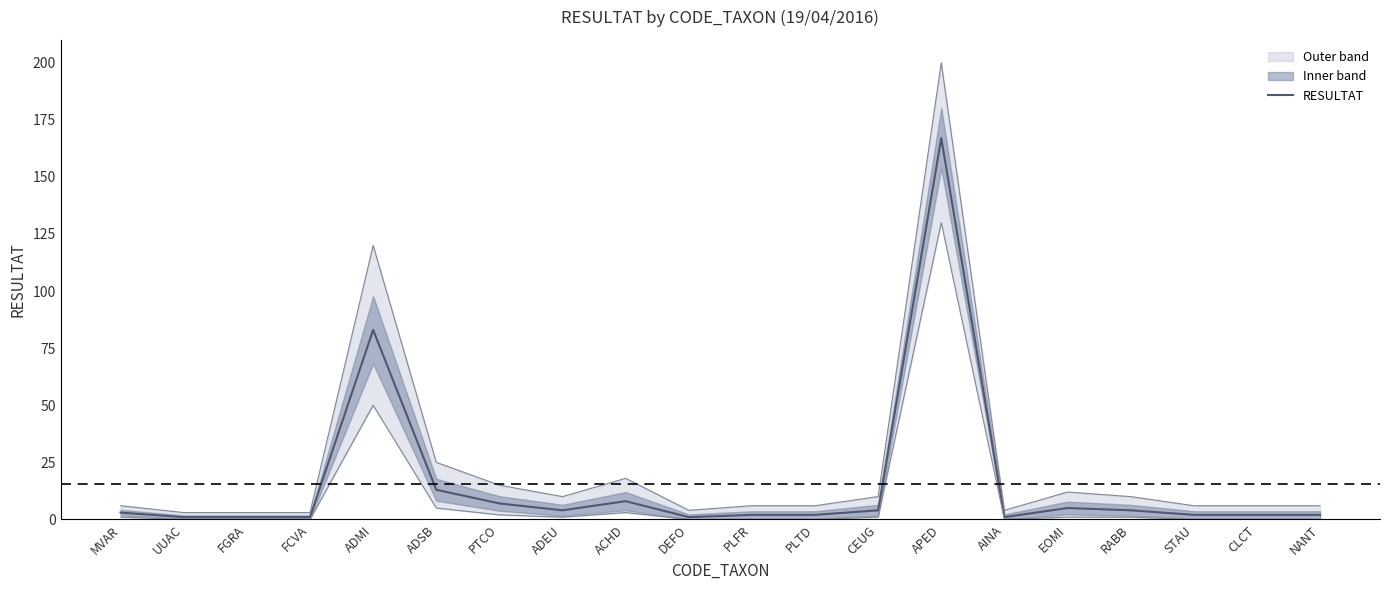

Rank the categories by value from highest to lowest.

APED, ADMI, ADSB, ACHD, PTCO, EOMI, ADEU, CEUG, RABB, MVAR, PLFR, PLTD, STAU, CLCT, NANT, UUAC, FGRA, FCVA, DEFO, AINA